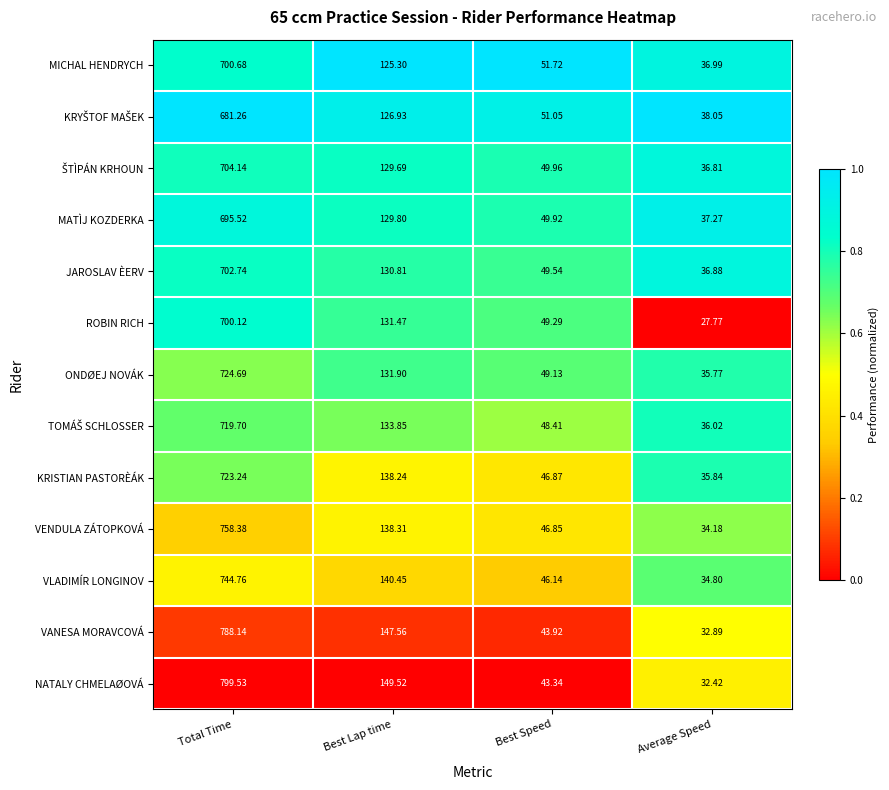

Which category has the lowest value across all series?

Average Speed